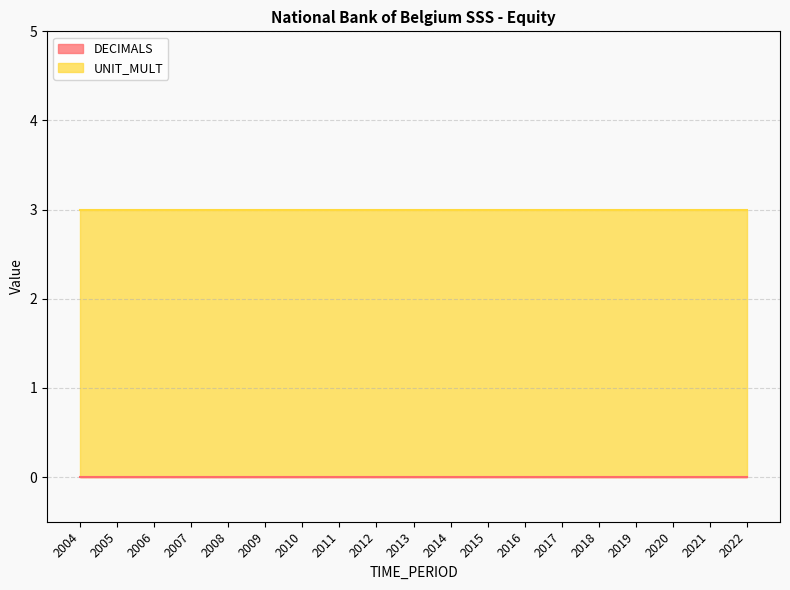

True or false: UNIT_MULT and DECIMALS intersect in this chart.

False